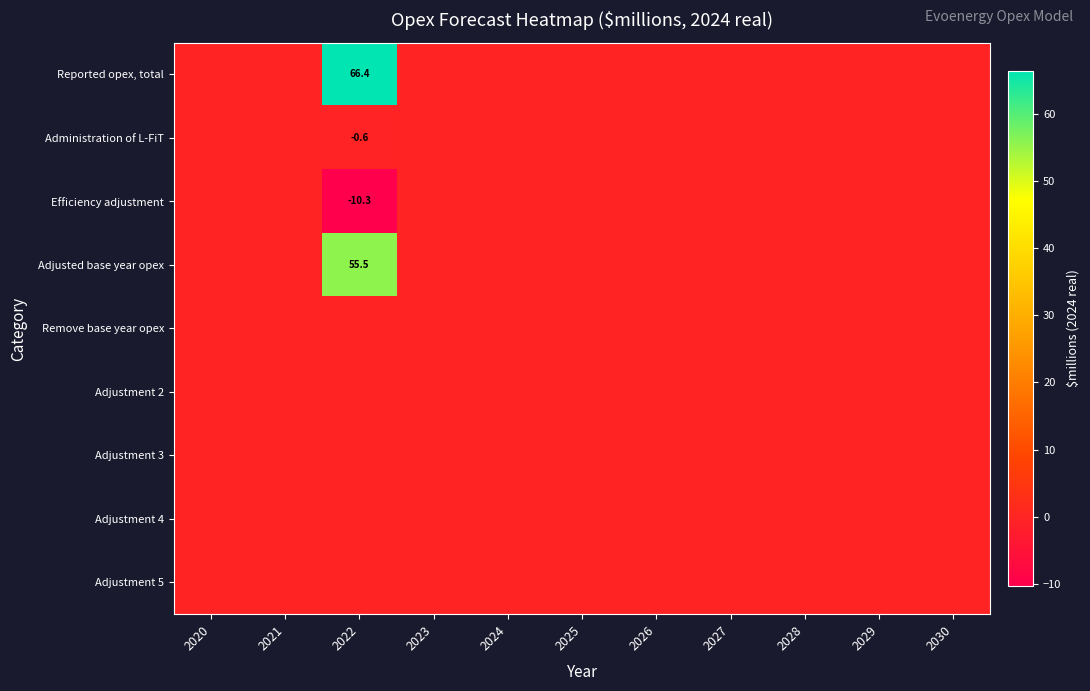

Which category has the highest value in the Adjustment 5 series?

2020